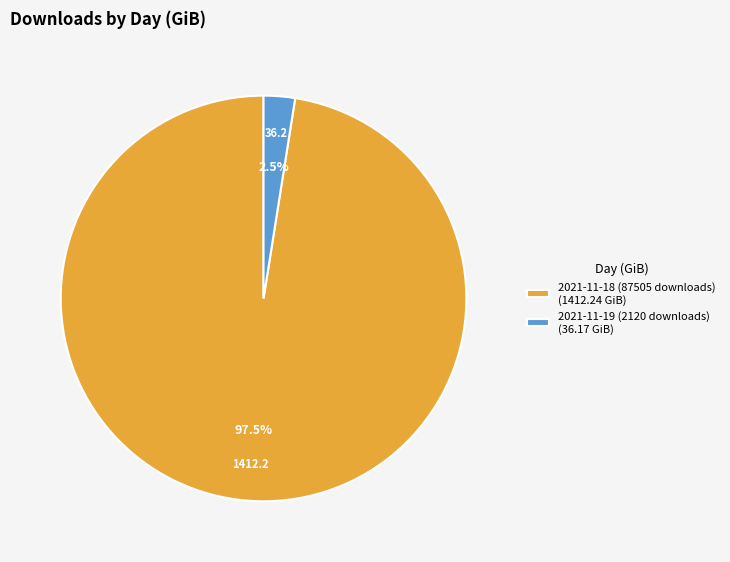

Which slice represents more than half of the pie?

2021-11-18 (87505 downloads)